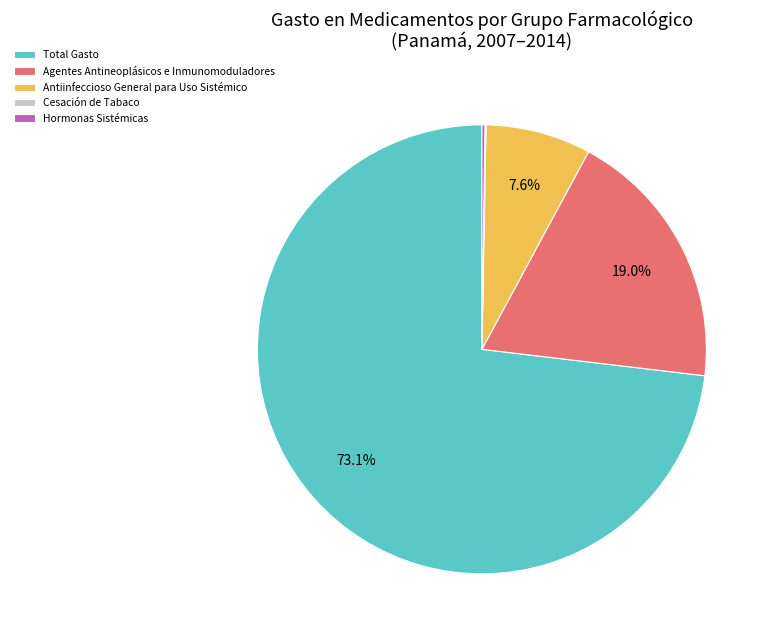

Do Antiinfeccioso General para Uso Sistémico and Total Gasto together represent more than half of the pie?

Yes